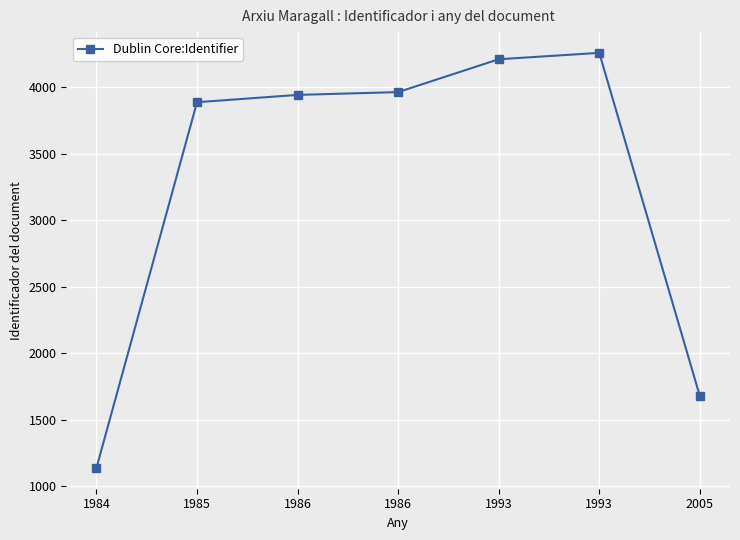

What is the smallest value displayed?

1136